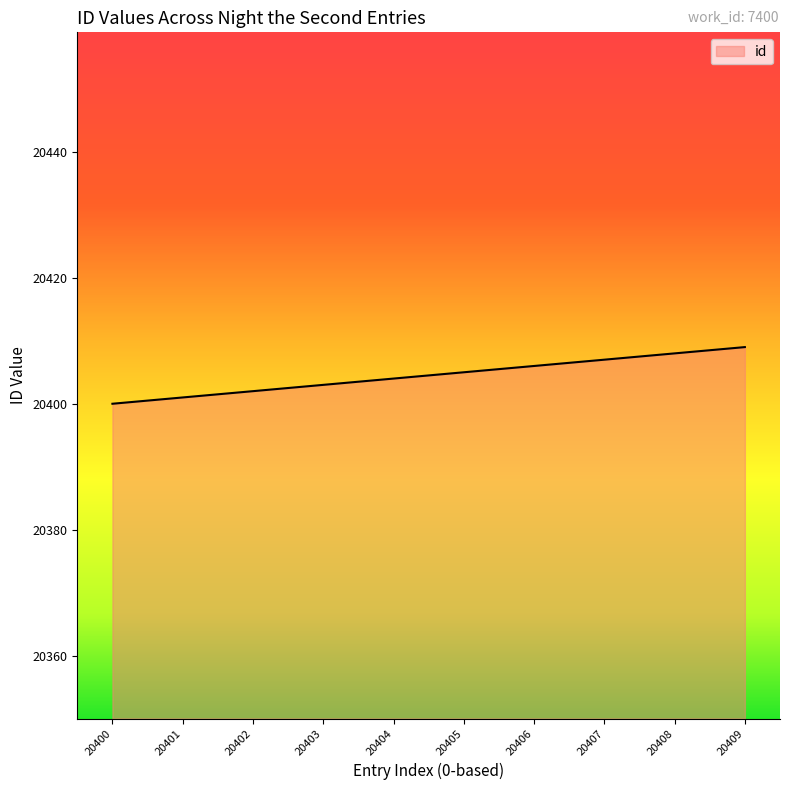

What is the ratio of the value at 20401 to the value at 20403?

1.0